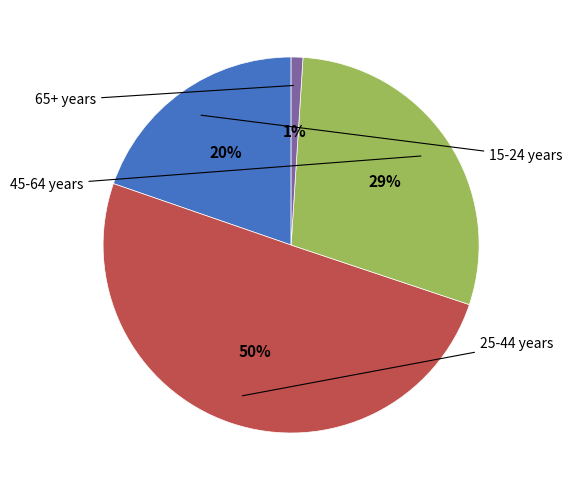

To the nearest percent, what is the average slice percentage?

25%